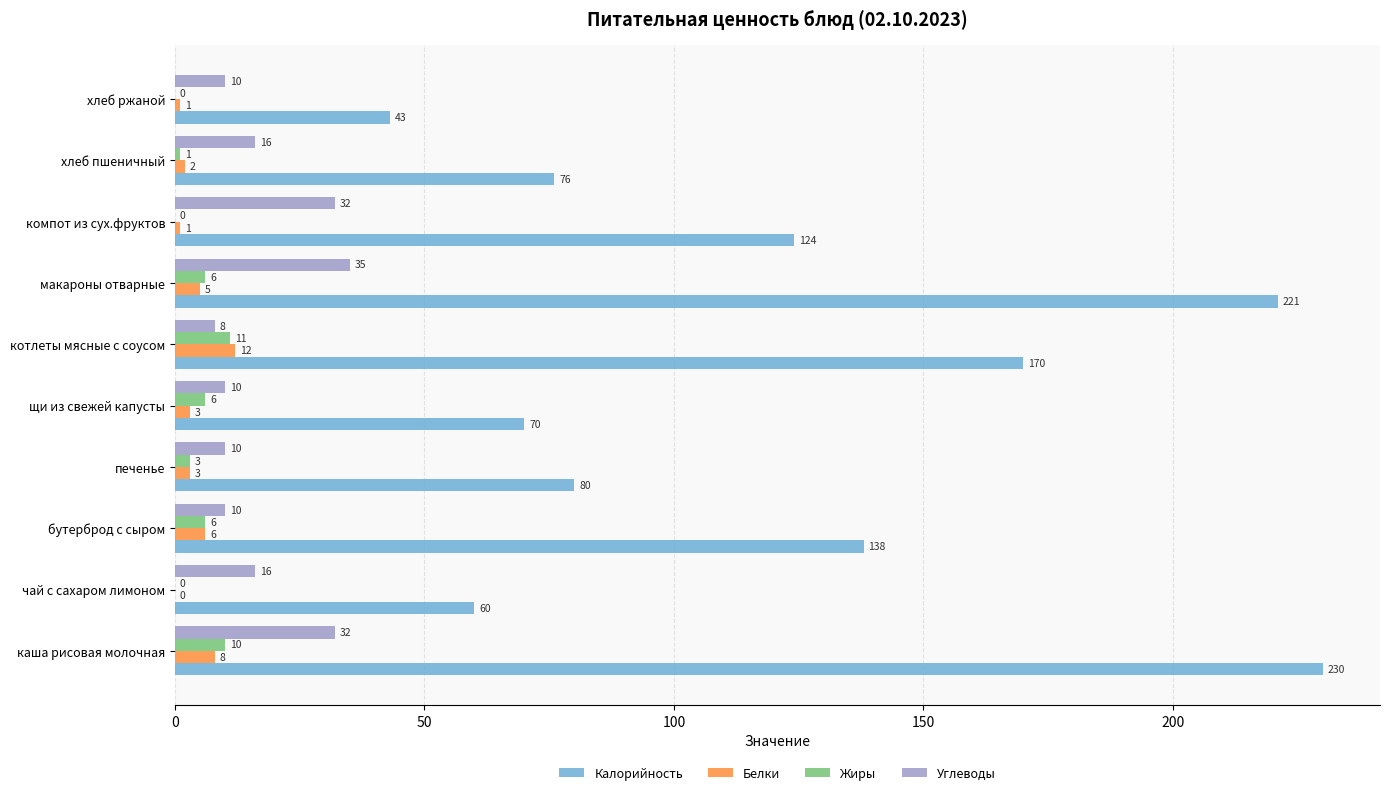

Which series changed the most between бутерброд с сыром and компот из сух.фруктов?

Углеводы